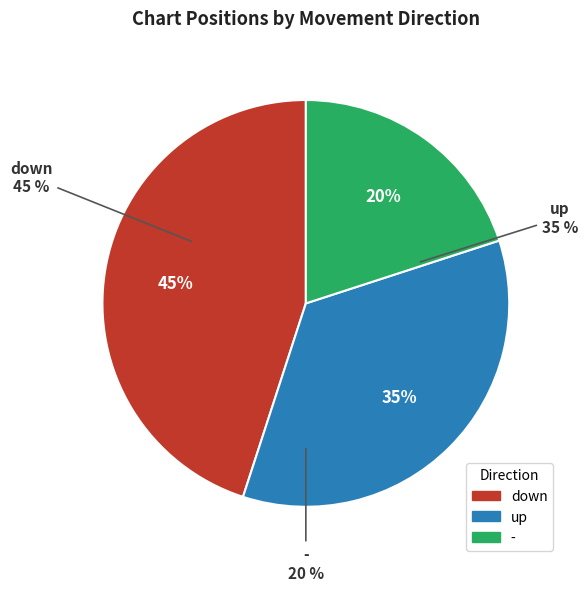

What percentage is NOT represented by up?

65.0%